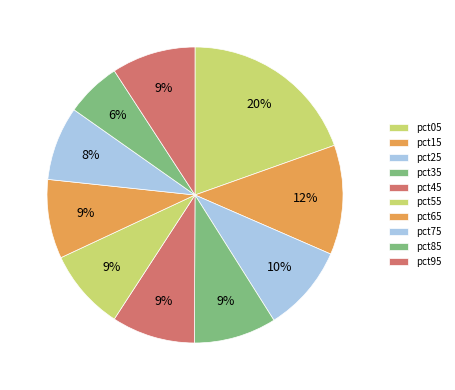

To the nearest percent, what is the combined percentage of pct05 and pct55?

28%